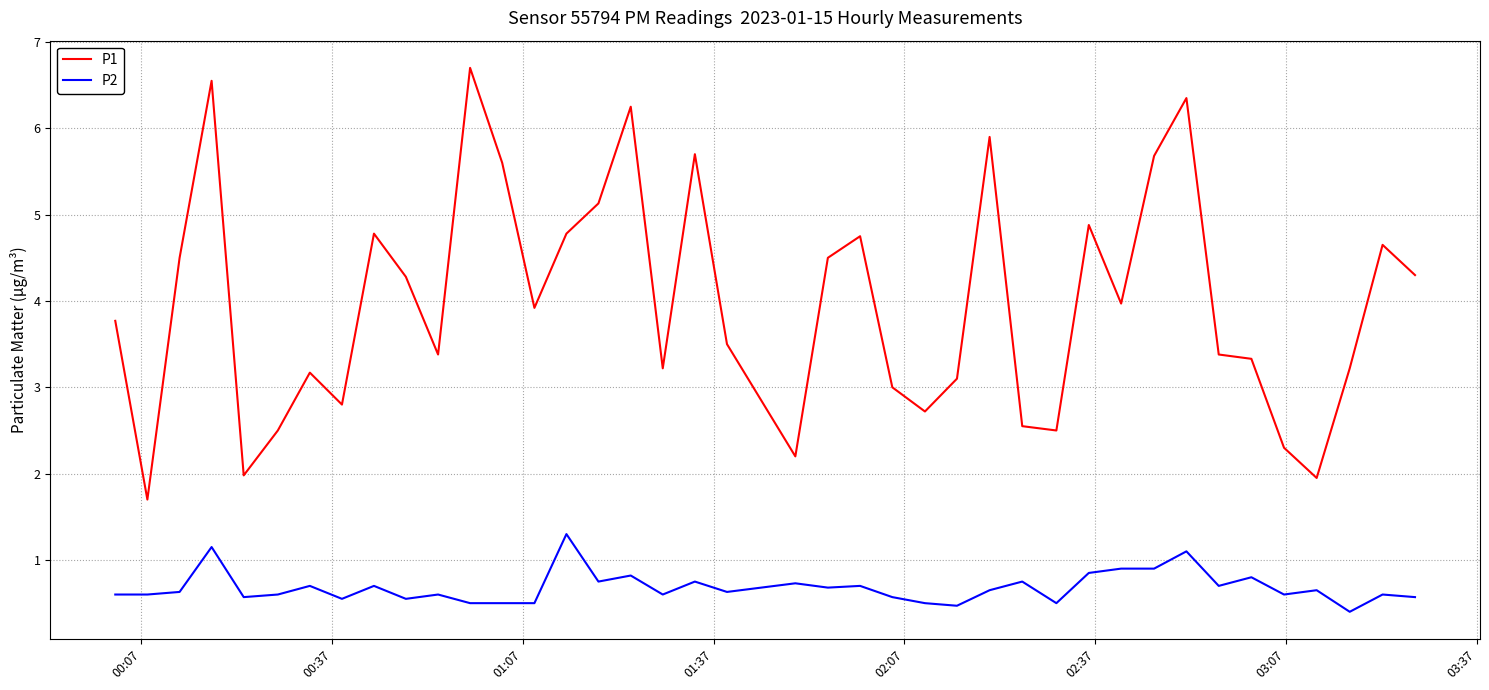

Rank the series by their average value, from highest to lowest.

P1, P2